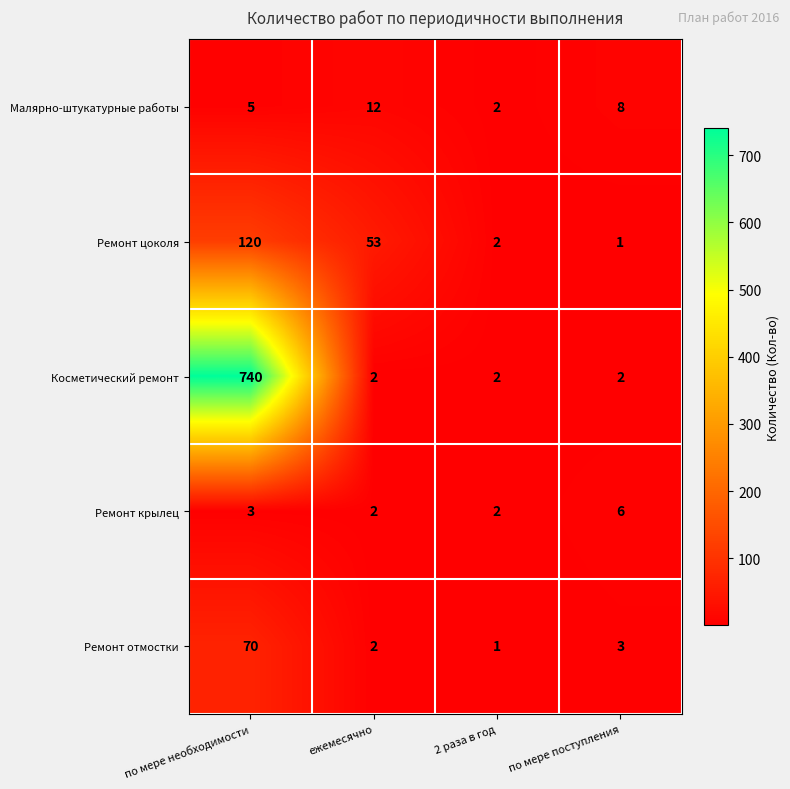

What is the total value across all series at ежемесячно?

71